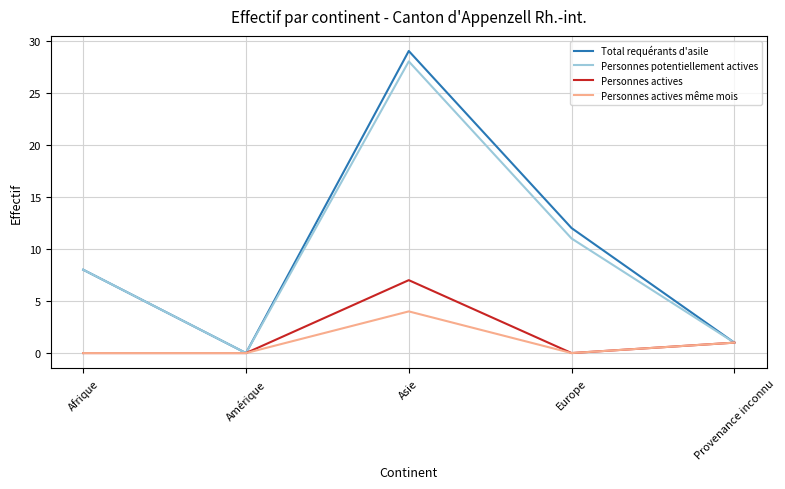

Which category has the highest value in the Personnes actives même mois series?

Asie